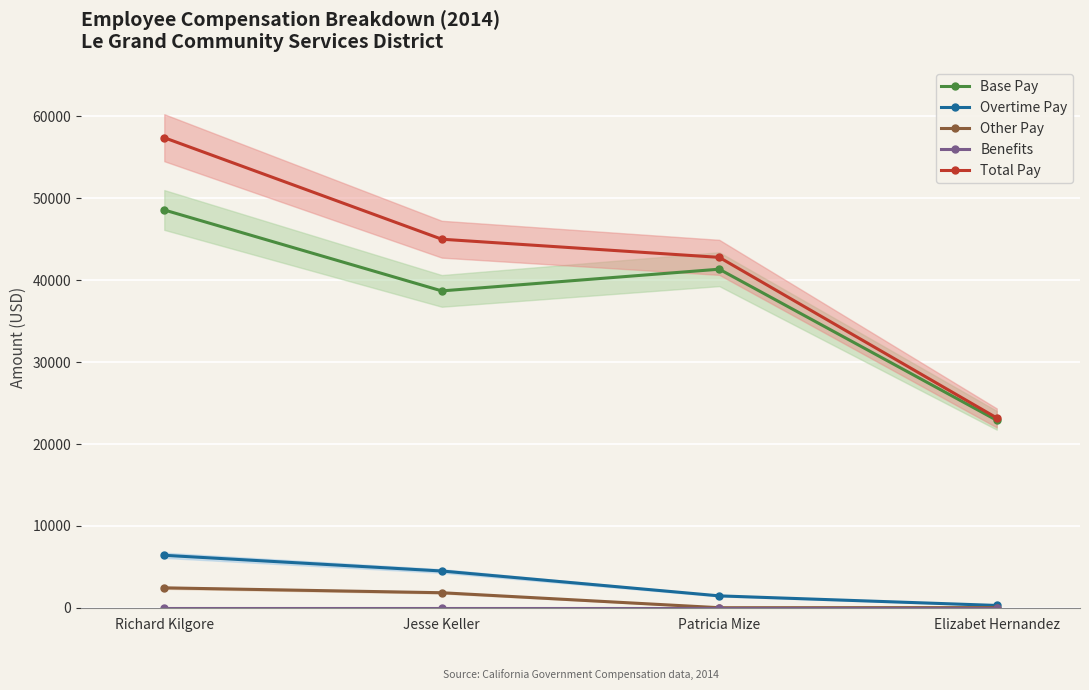

Which category has the lowest value in the Overtime Pay series?

Elizabet Hernandez